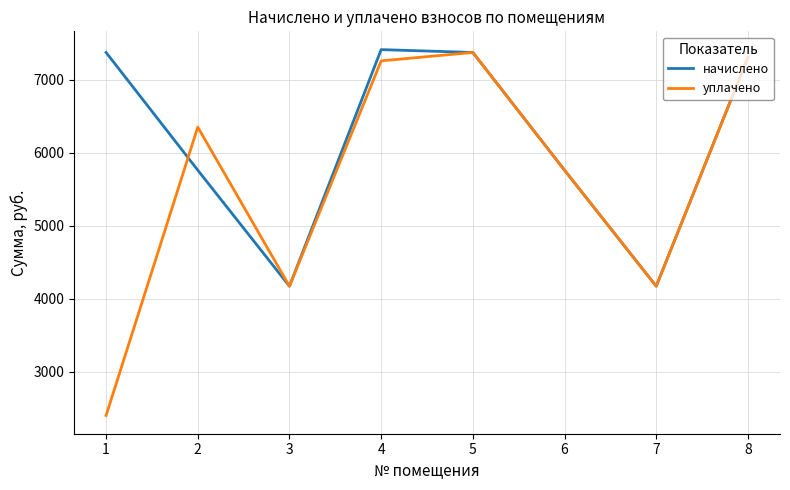

How many interior local peaks does the начислено series have?

1